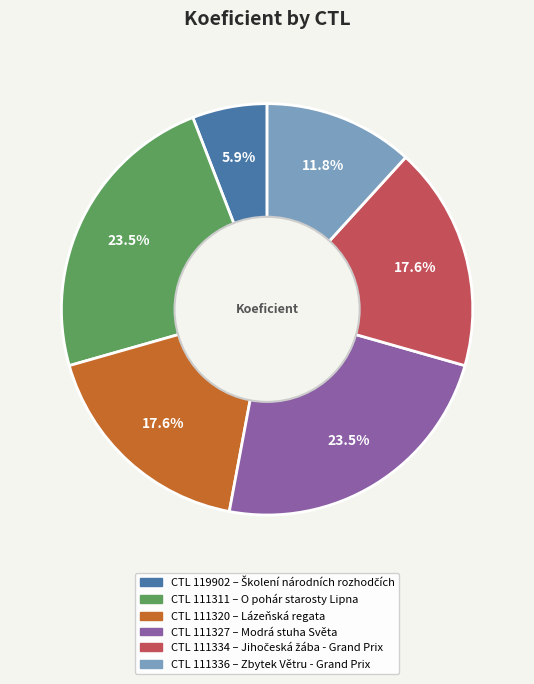

Is there a majority slice in this chart?

No